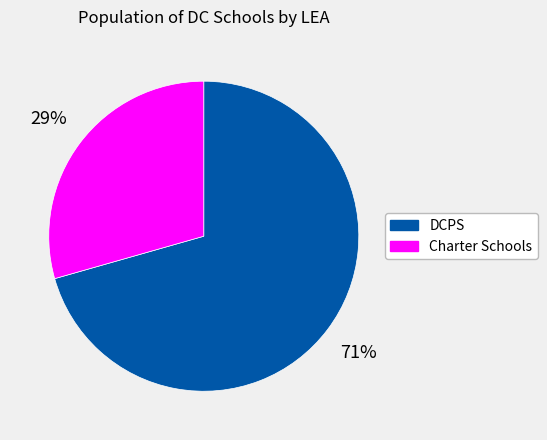

Is the sum of Charter Schools and DCPS greater than half?

Yes